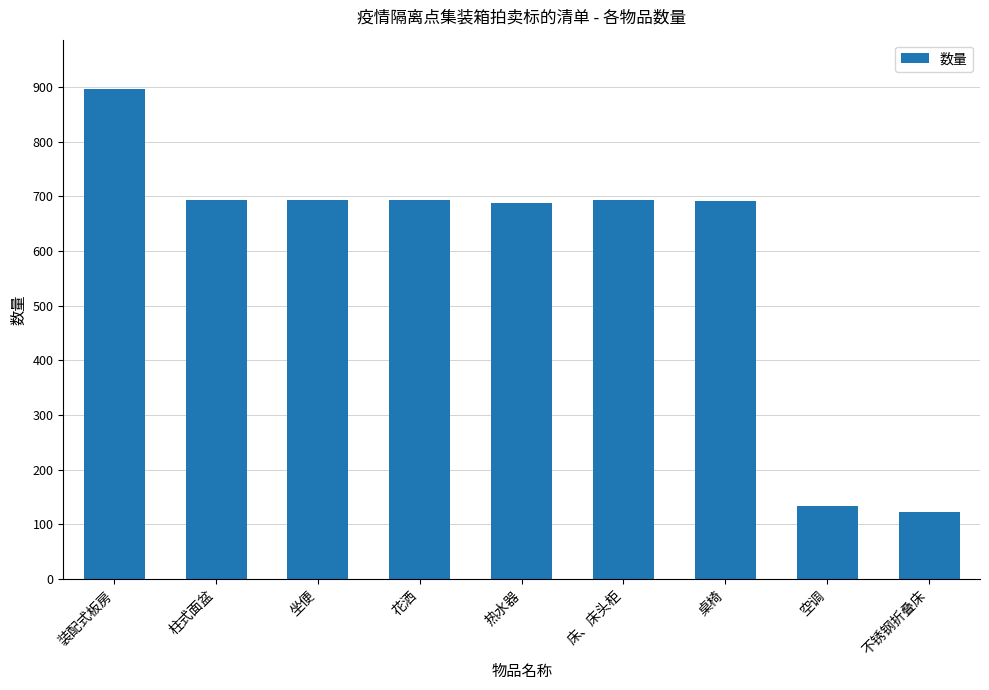

What is the value of the 6th bar from the left?

694